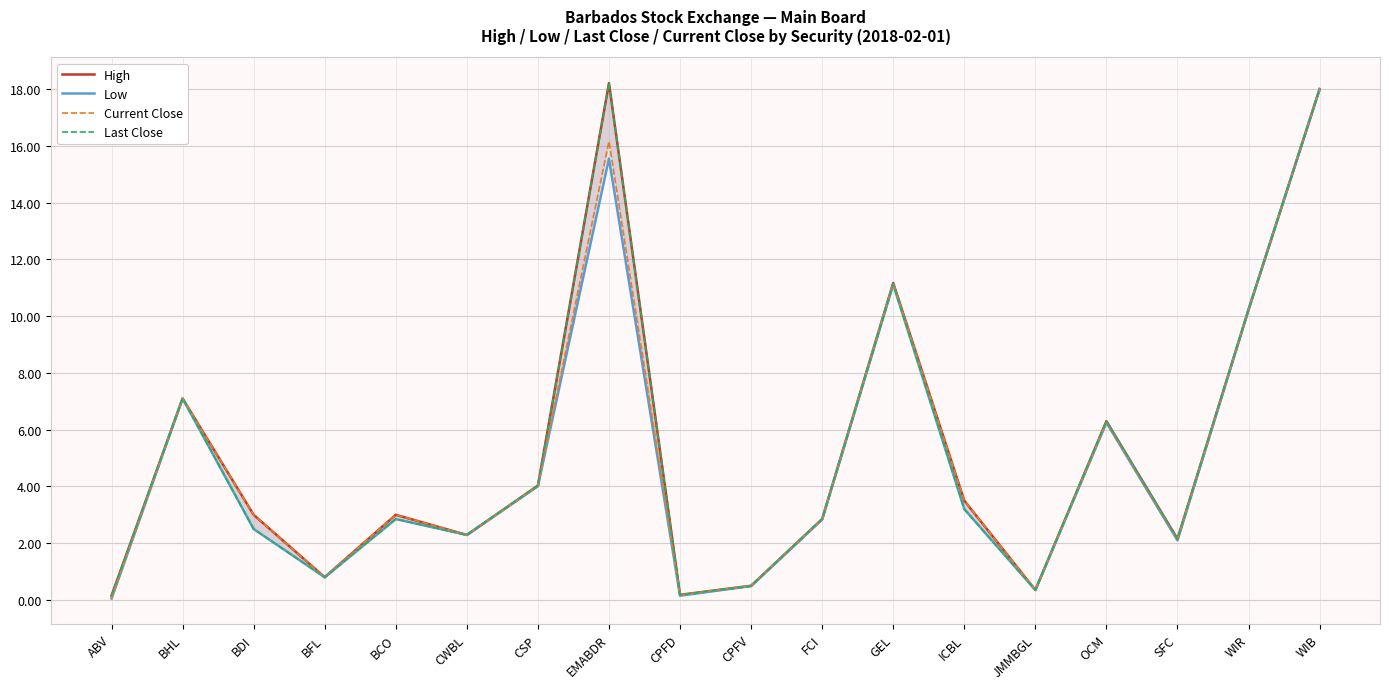

What is the lowest value of the High series?

0.1